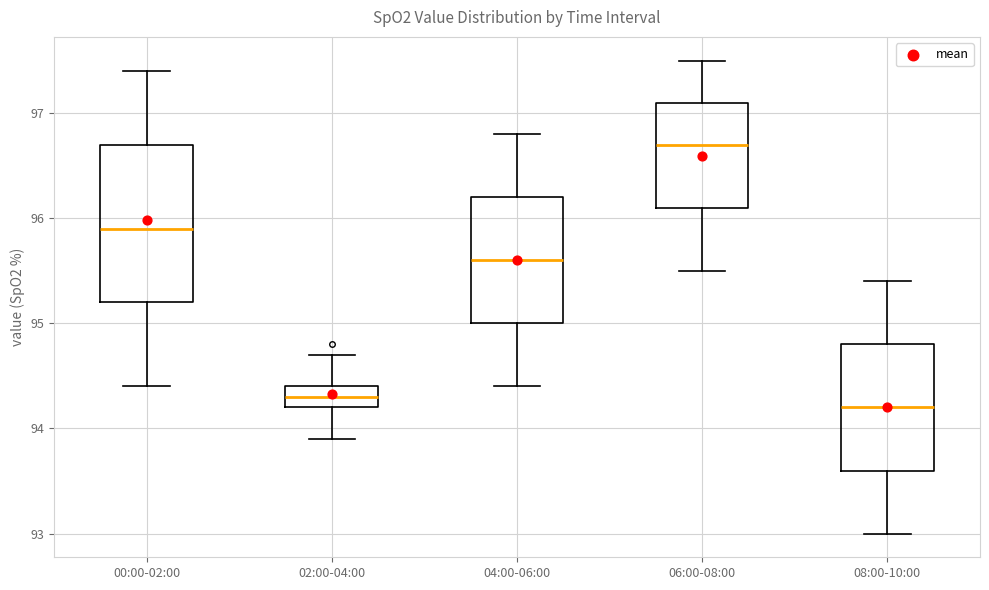

Comparing the boxes themselves (not the whiskers), which one is the tallest?

00:00-02:00